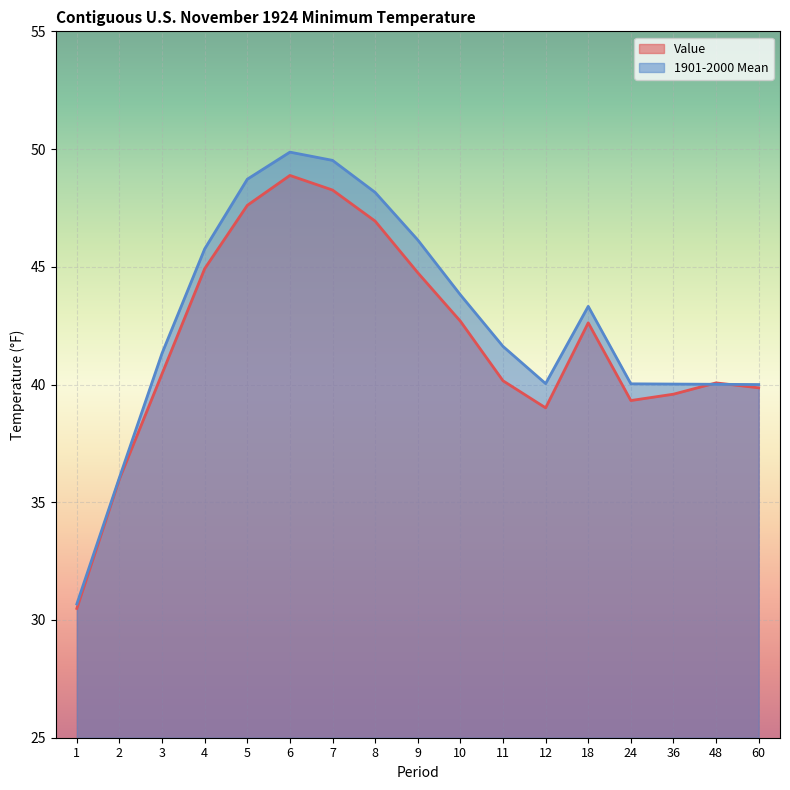

What is the total value across all series at 5?

96.3